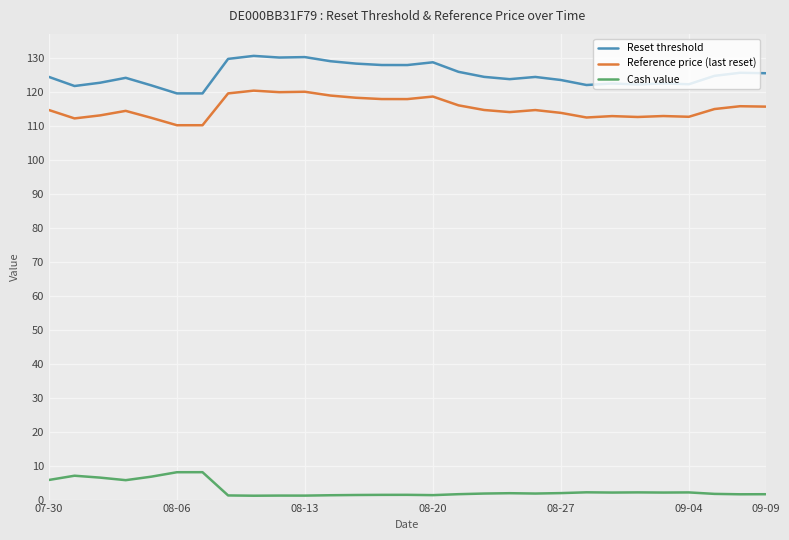

True or false: Reset threshold has more than 2 interior local peaks.

True